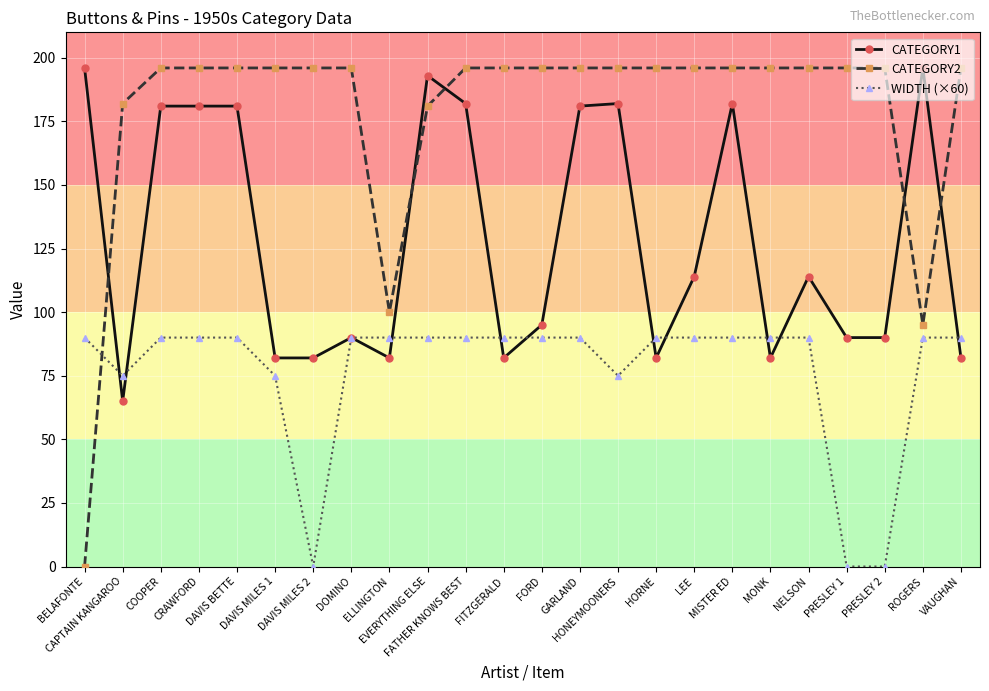

What is the difference between the maximum and minimum values in the WIDTH (×60) series?

90